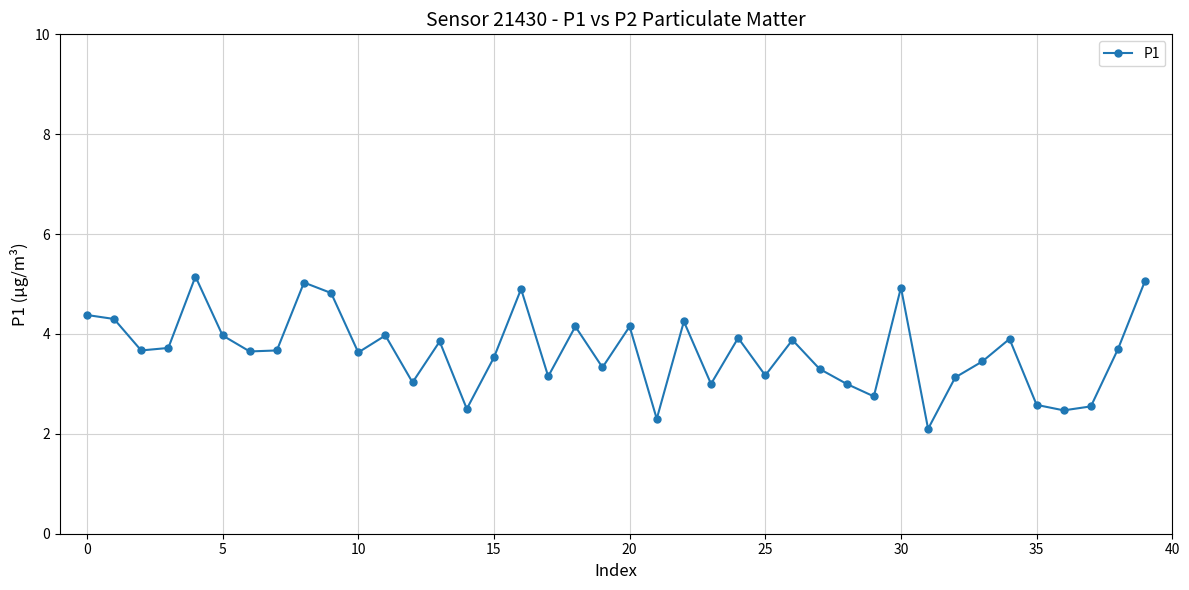

What is the greatest value displayed?

5.2